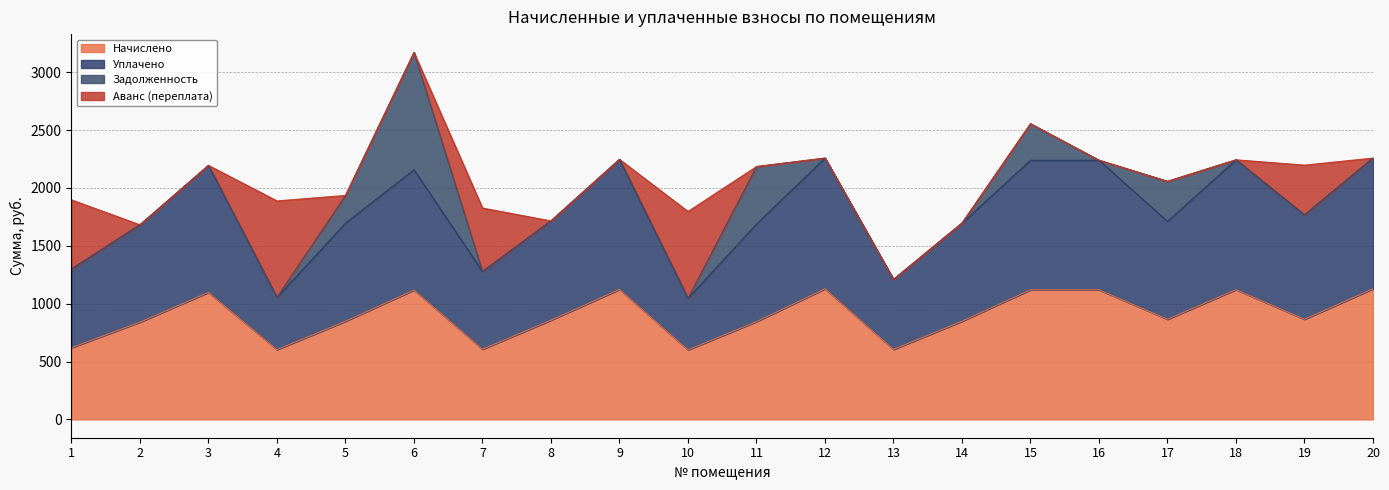

How many categories are shown in the chart?

20